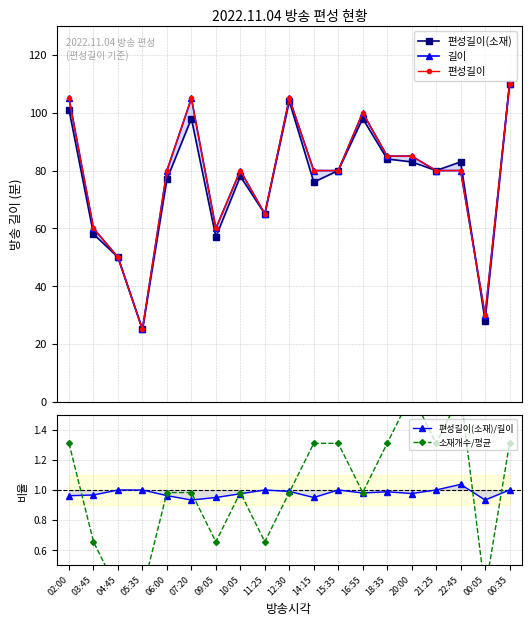

At which category does 편성길이(소재)/길이 reach its first local peak?

11:25